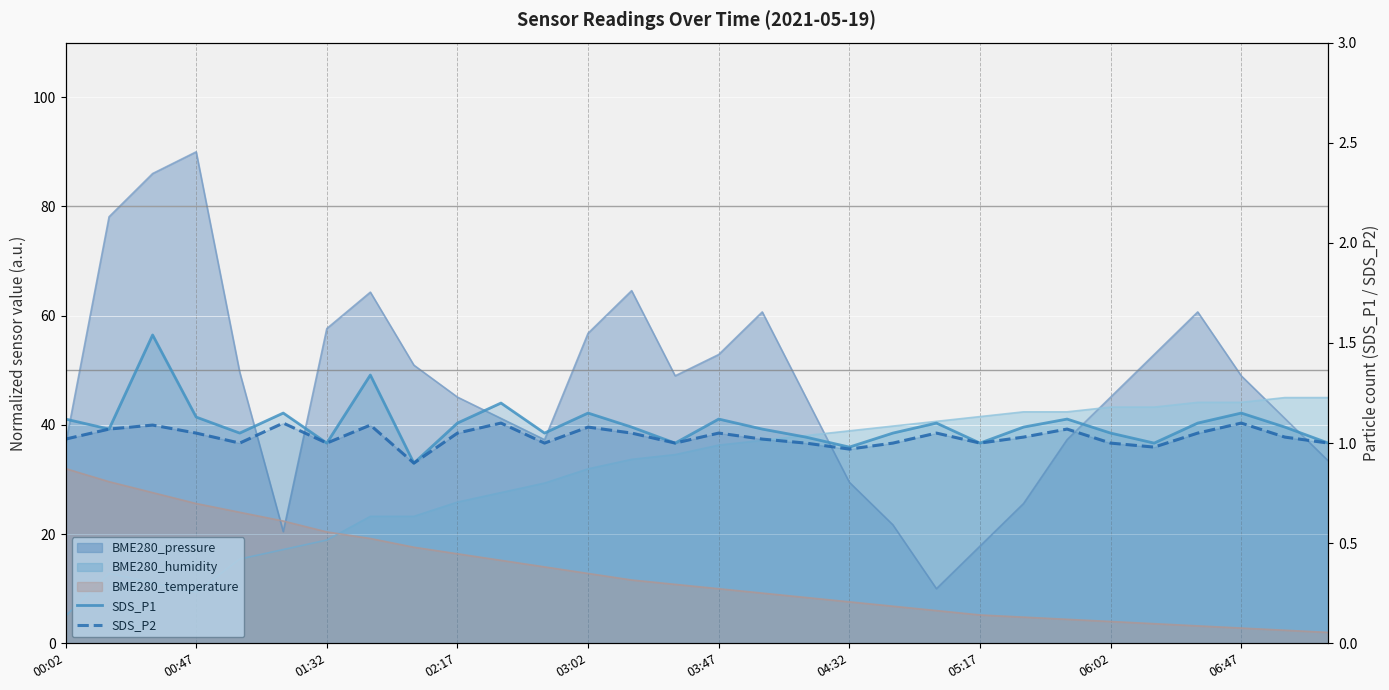

What is the difference between the maximum and second lowest values in the SDS_P1 series?

0.6